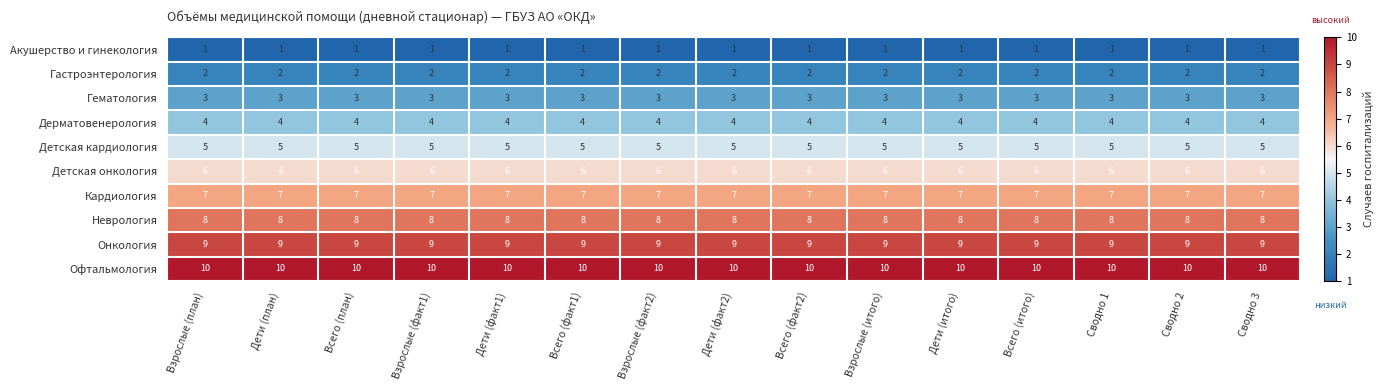

True or false: Дерматовенерология has a value of 4 at Всего (факт1).

True